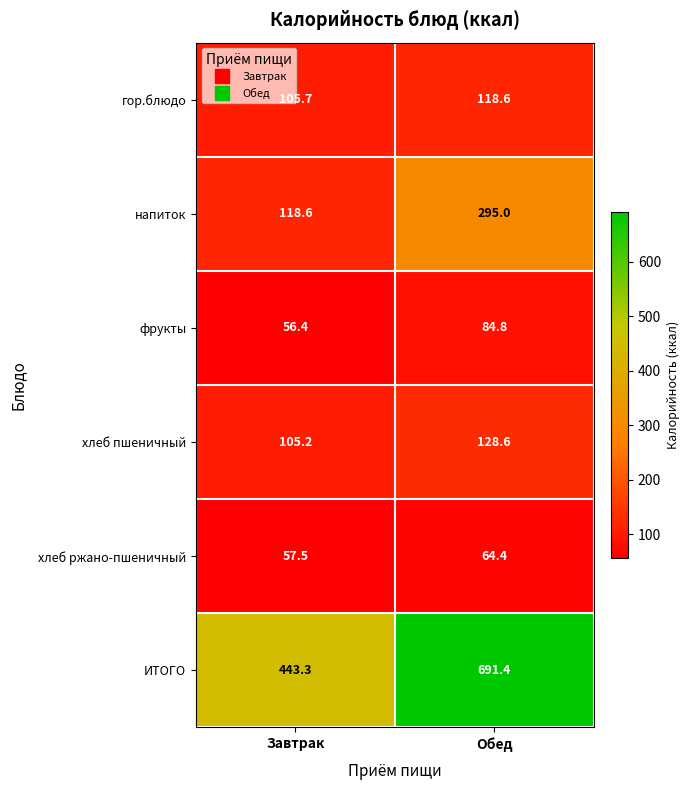

The напиток series shows 118.6 at Завтрак. True or false?

True